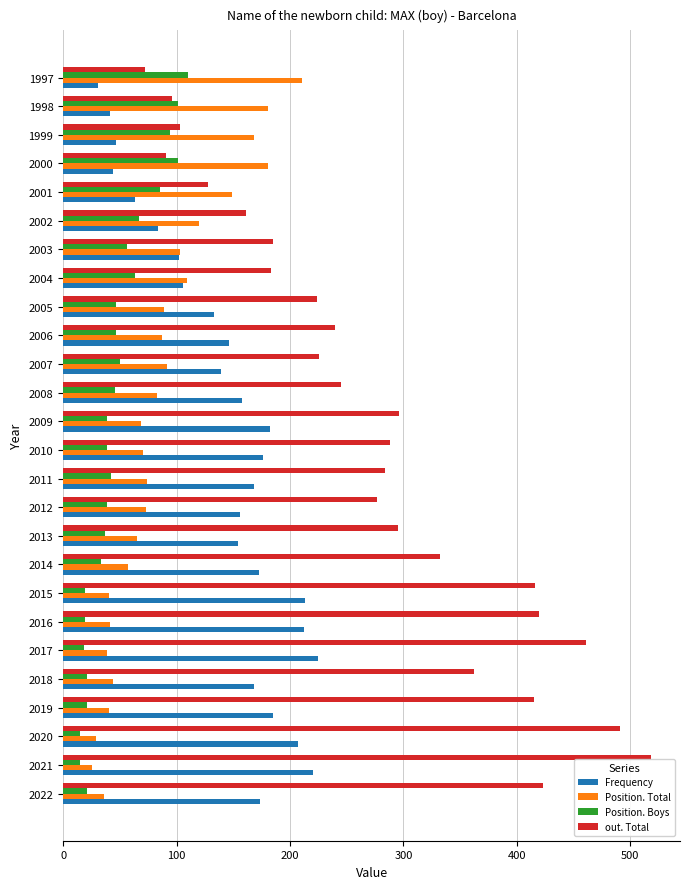

What is the total value across all series at 2018?

595